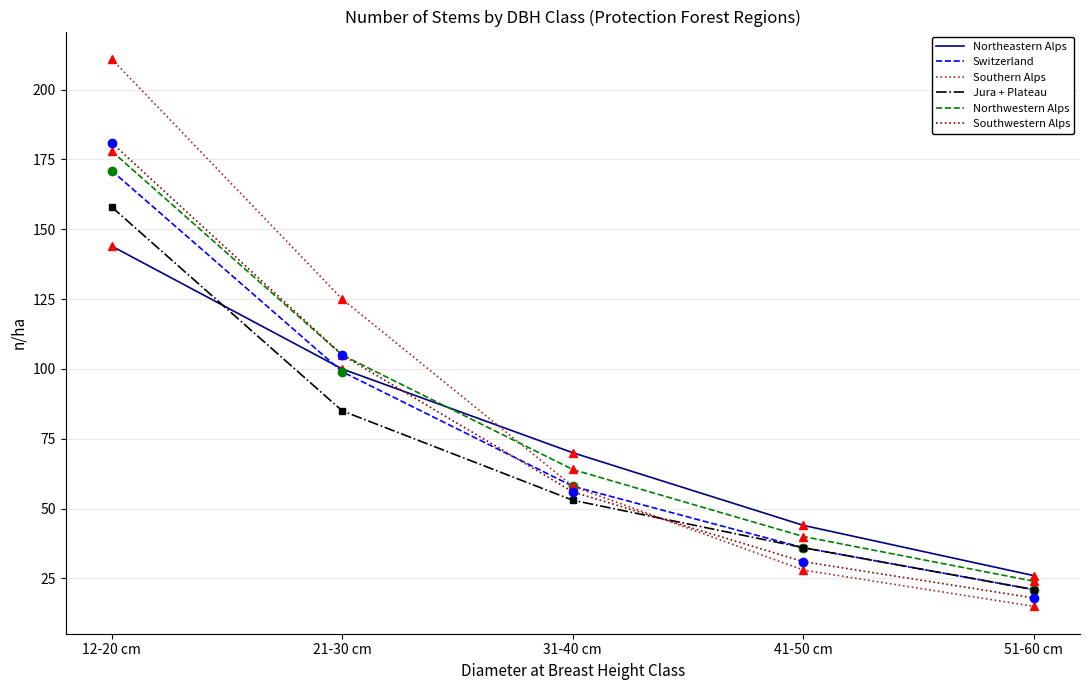

What is the sum of all Jura + Plateau values?

353